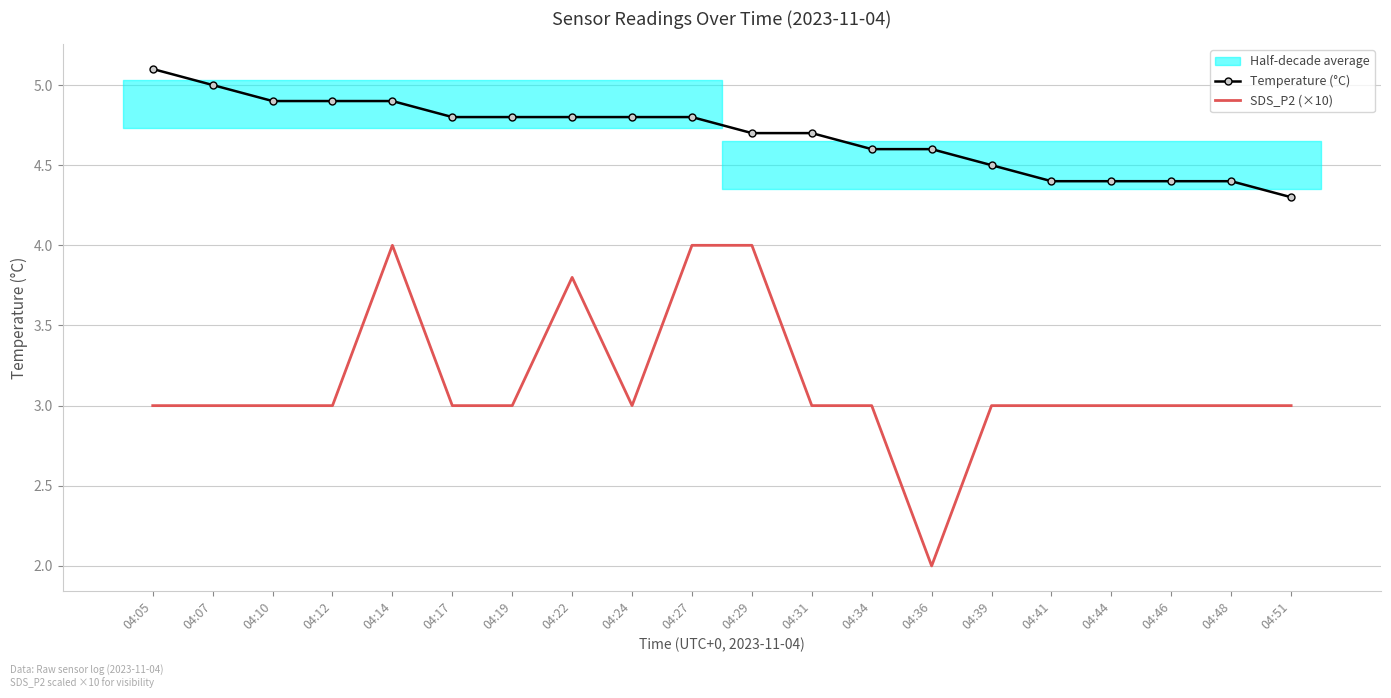

How many lines are shown in the chart?

2